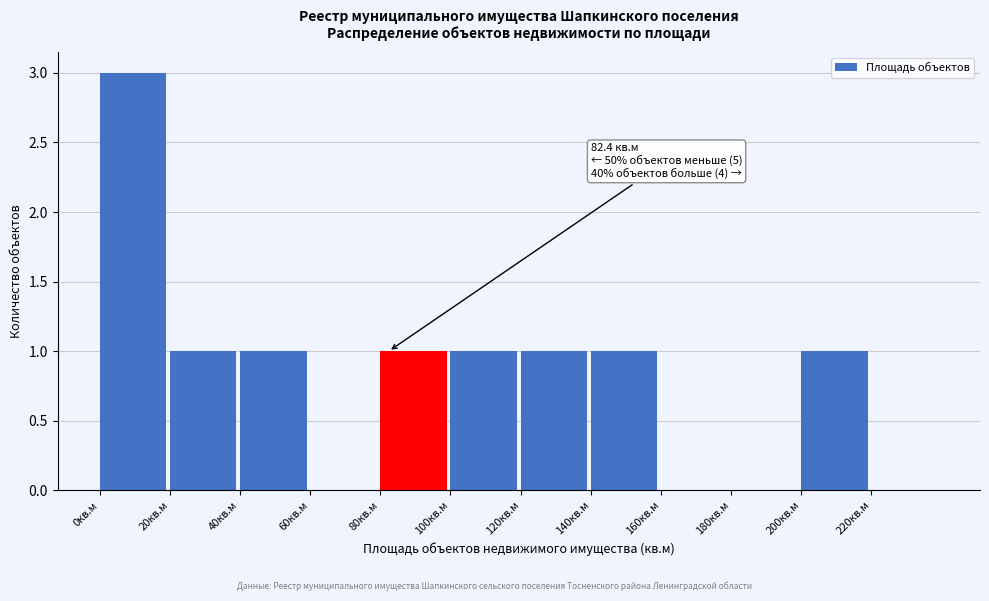

Which range on the x-axis has the tallest bar?

0 to 20